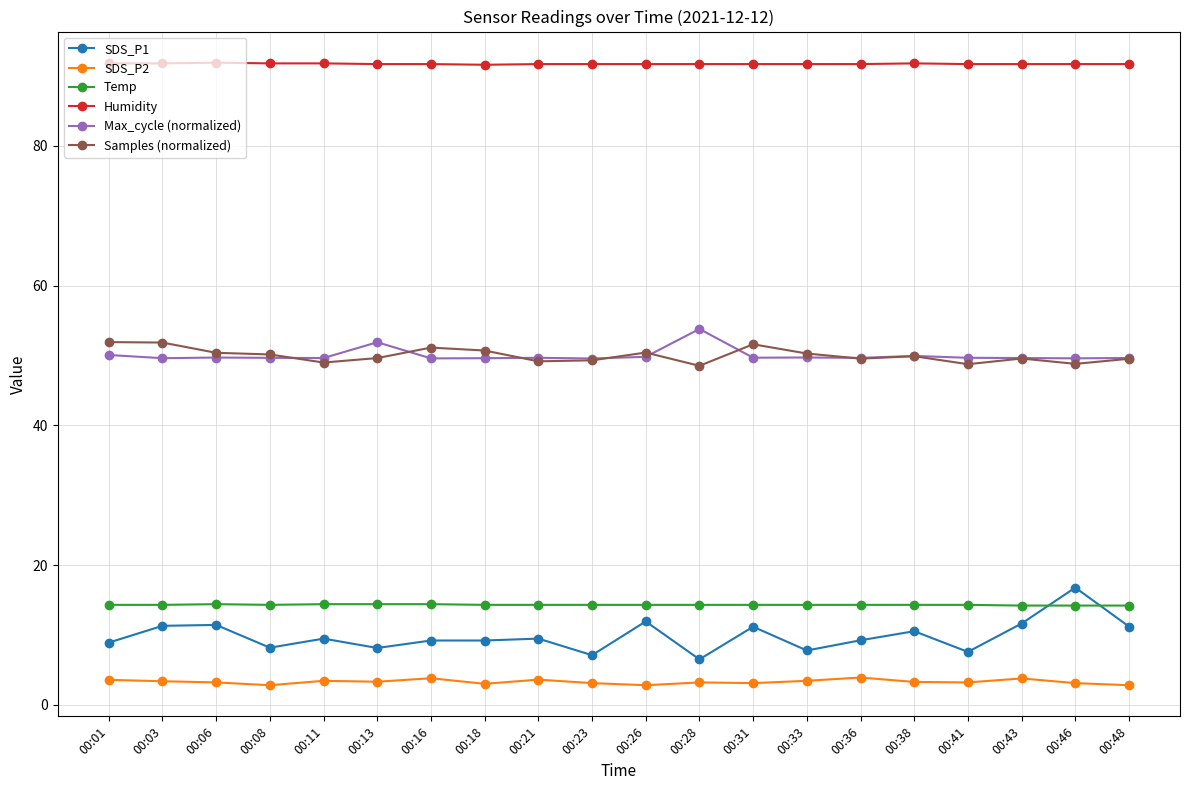

True or false: SDS_P2 and Samples (normalized) intersect in this chart.

False